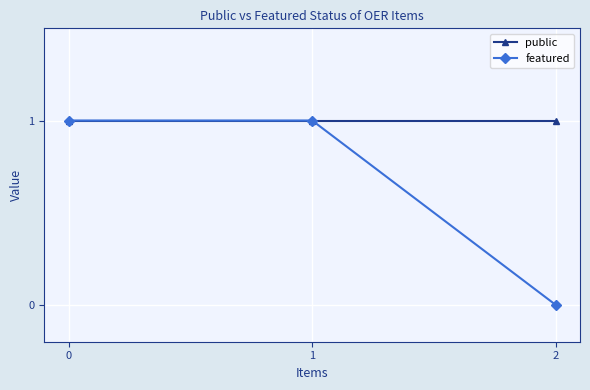

Reading left to right, extract all data points from this chart.

public: 1	1	1
featured: 1	1	0